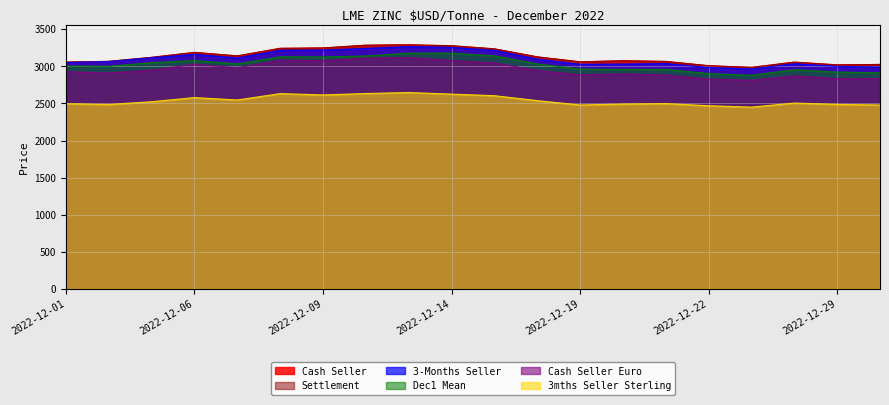

Does the chart display data point markers on the line(s)?

No